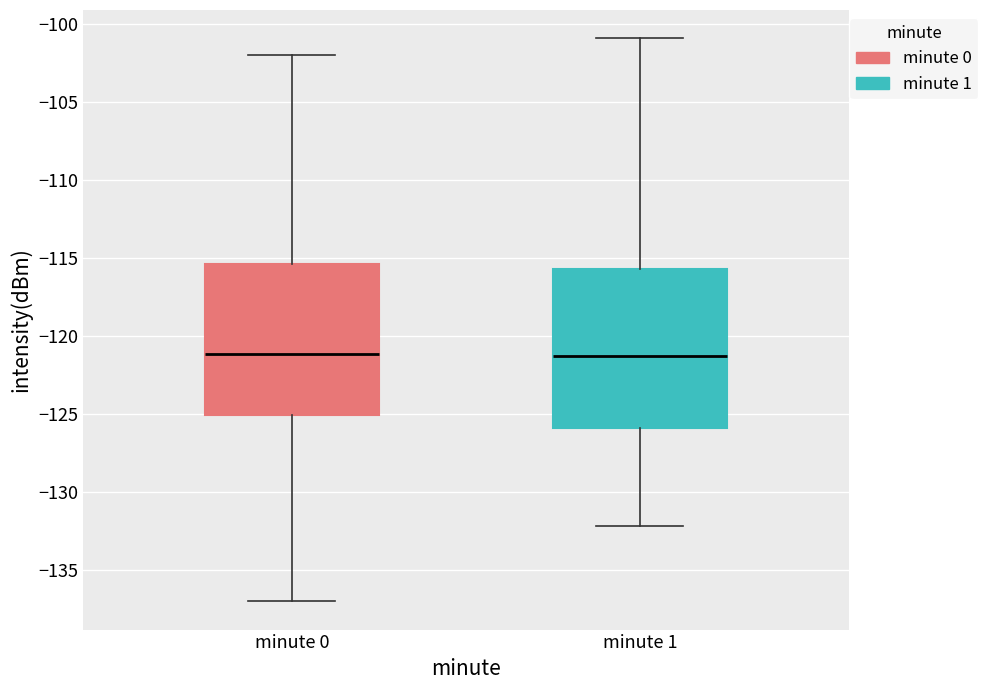

Comparing the boxes themselves (not the whiskers), which one is the tallest?

minute 1